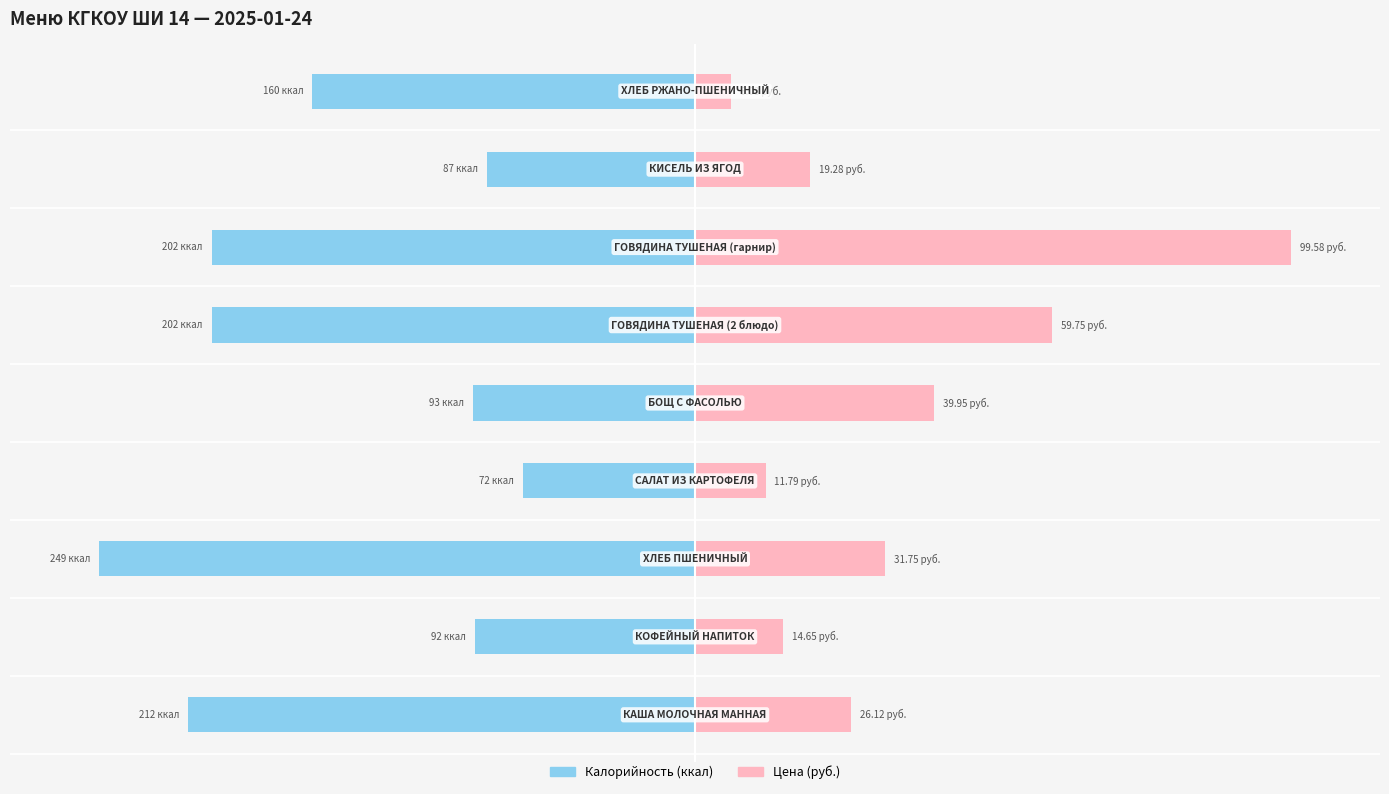

What is the difference between the second highest and minimum values in the Цена series?

53.9